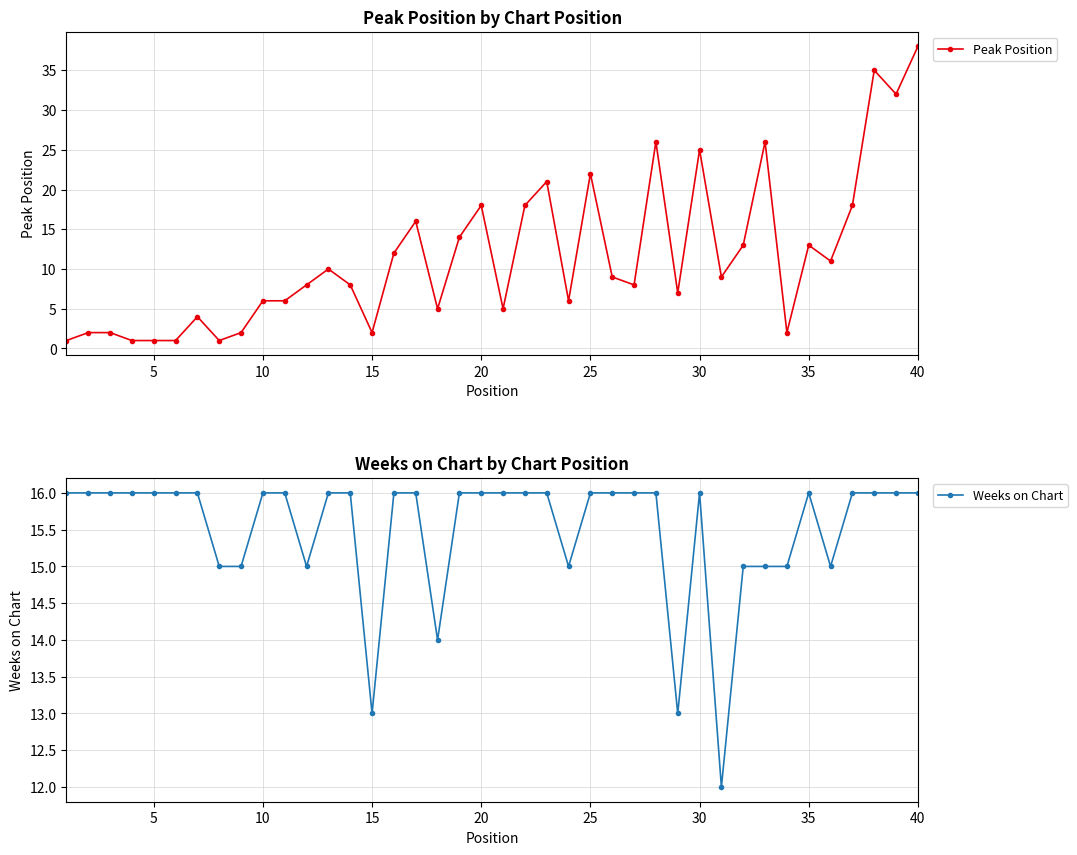

Reading left to right, extract all data points from this chart.

Peak Position: 1	2	2	1	1	1	4	1	2	6	6	8	10	8	2	12	16	5	14	18	5	18	21	6	22	9	8	26	7	25	9	13	26	2	13	11	18	35	32	38
Weeks on Chart: 16	16	16	16	16	16	16	15	15	16	16	15	16	16	13	16	16	14	16	16	16	16	16	15	16	16	16	16	13	16	12	15	15	15	16	15	16	16	16	16